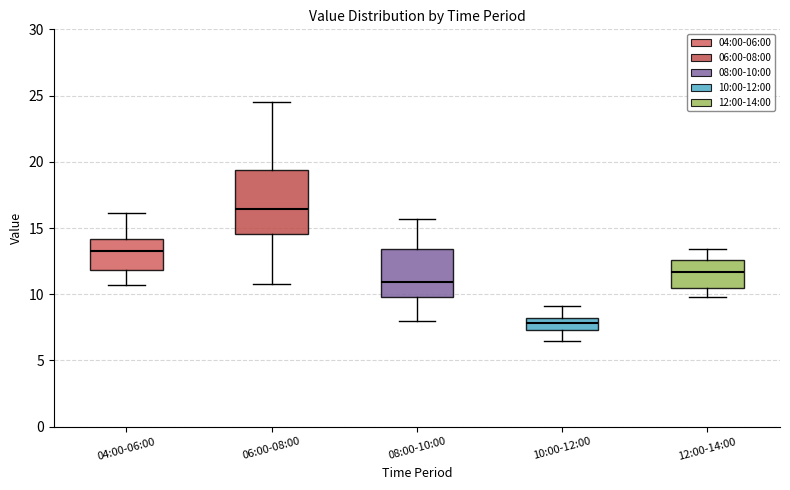

Reading left to right, read every box against the y-axis: the position of its median line, the range the box covers, and the ends of its whiskers. The values are not printed on the chart, so give them approximately, as read against the axis.

04:00-06:00: median 13.5, box 12.0 to 14.0, whiskers 10.5 to 16.0
06:00-08:00: median 16.5, box 14.5 to 19.5, whiskers 11.0 to 24.5
08:00-10:00: median 11.0, box 10.0 to 13.5, whiskers 8.0 to 15.5
10:00-12:00: median 8.0 (inside the box), box 7.5 to 8.0, whiskers 6.5 to 9.0
12:00-14:00: median 11.5, box 10.5 to 12.5, whiskers 10.0 to 13.5